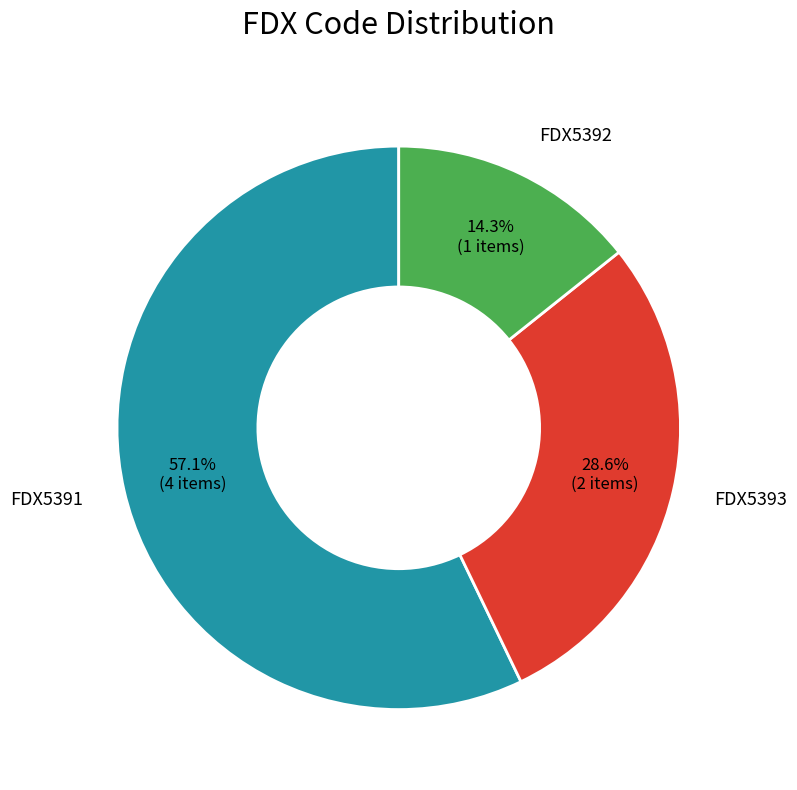

Does any single category account for the majority?

Yes